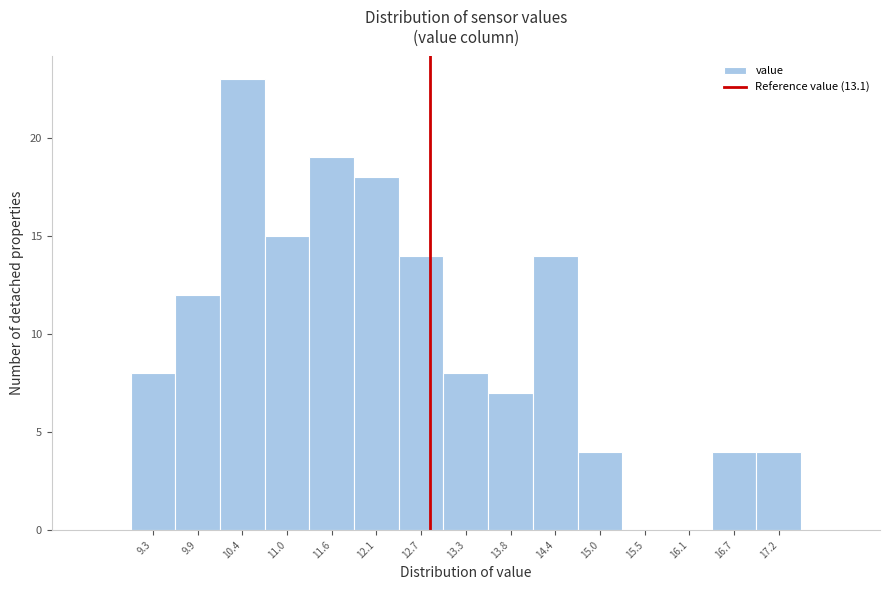

Reading left to right, list all the values displayed in this chart.

9.3=8	9.9=12	10.4=23	11.0=15	11.6=19	12.1=18	12.7=14	13.3=8	13.8=7	14.4=14	15.0=4	15.5=0	16.1=0	16.7=4	17.2=4